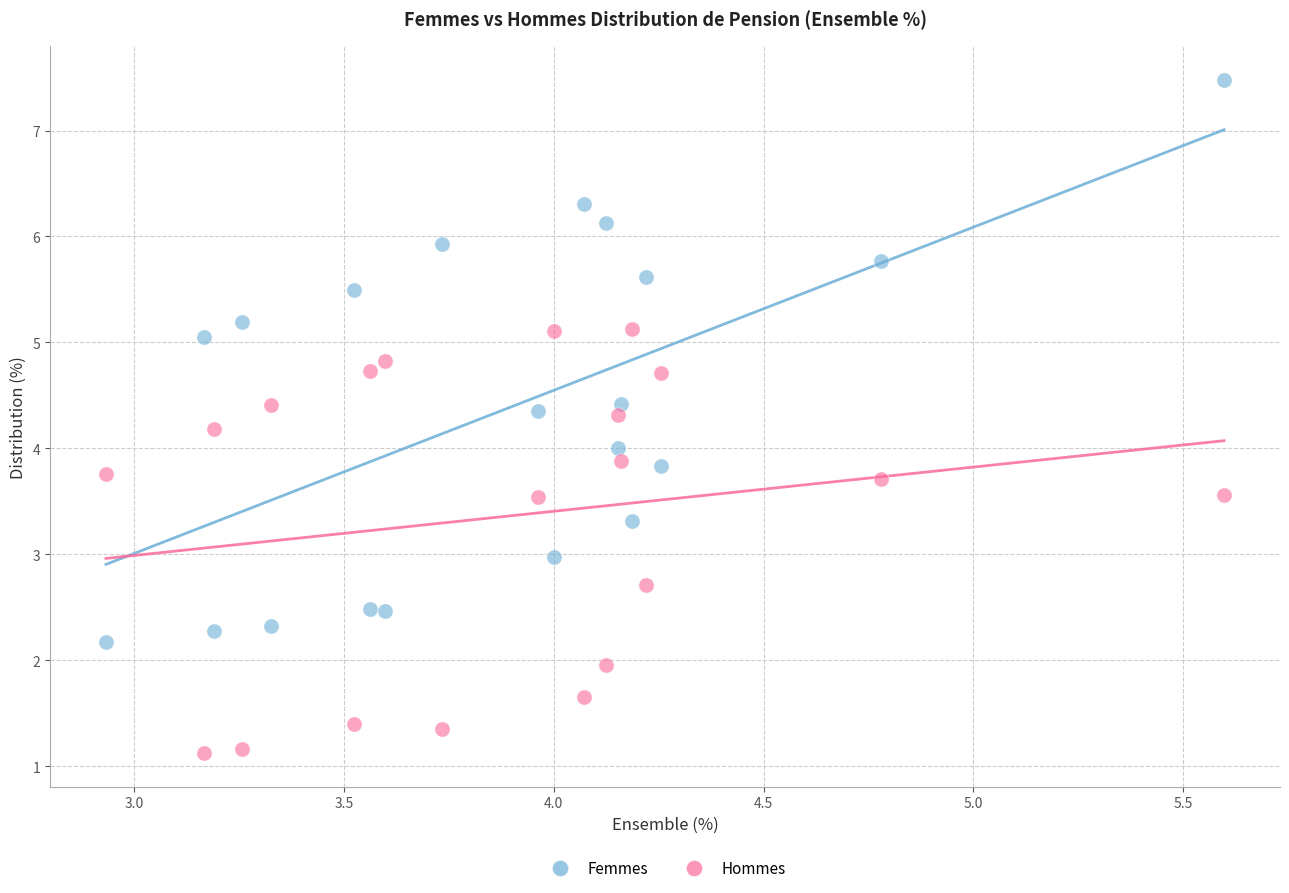

Across all data points, what is the range of Y values (max minus min)?

6.4